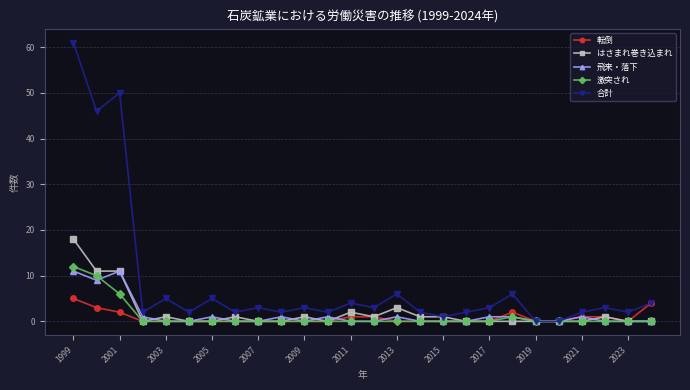

Which series has the widest spread of values?

合計